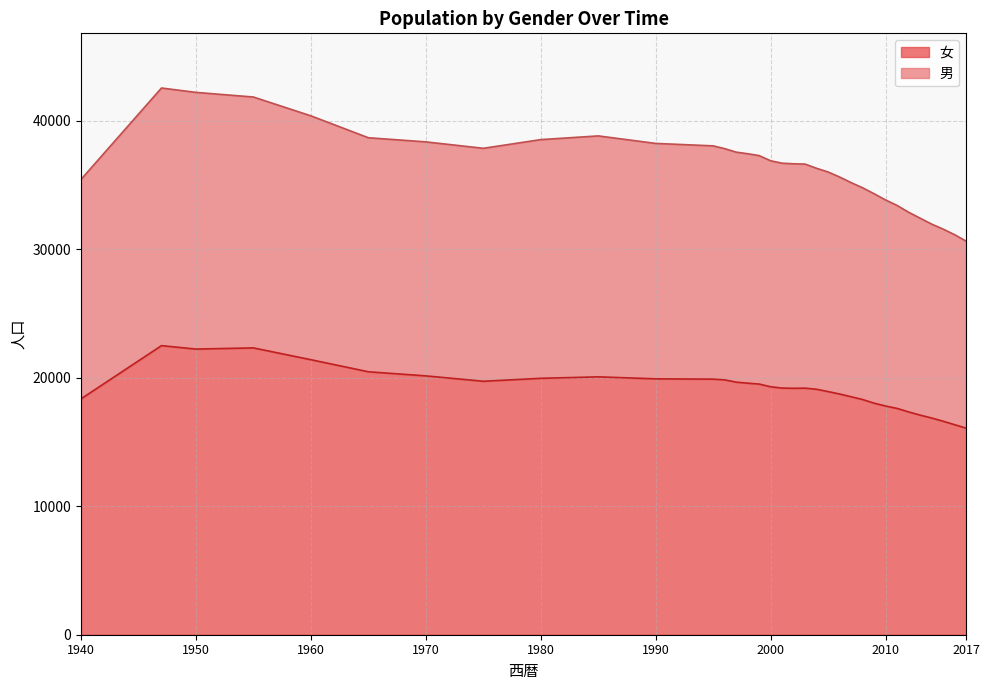

At which category is the sum across all series the highest?

1947